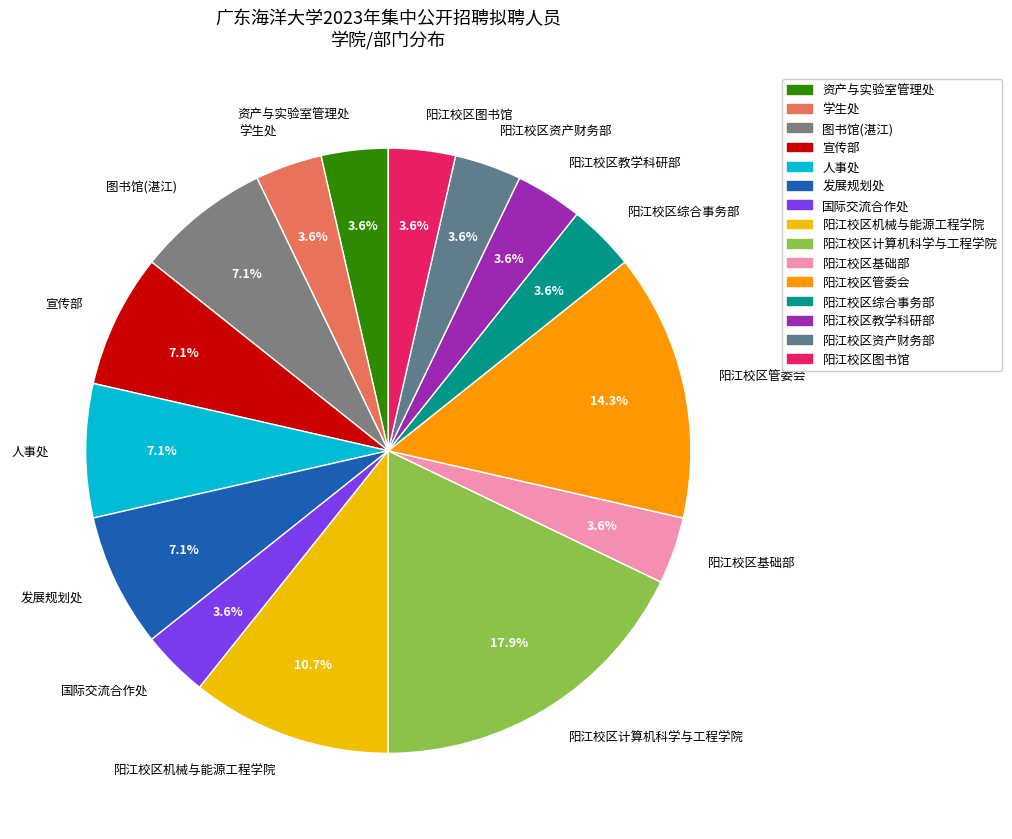

Does any single category account for the majority?

No